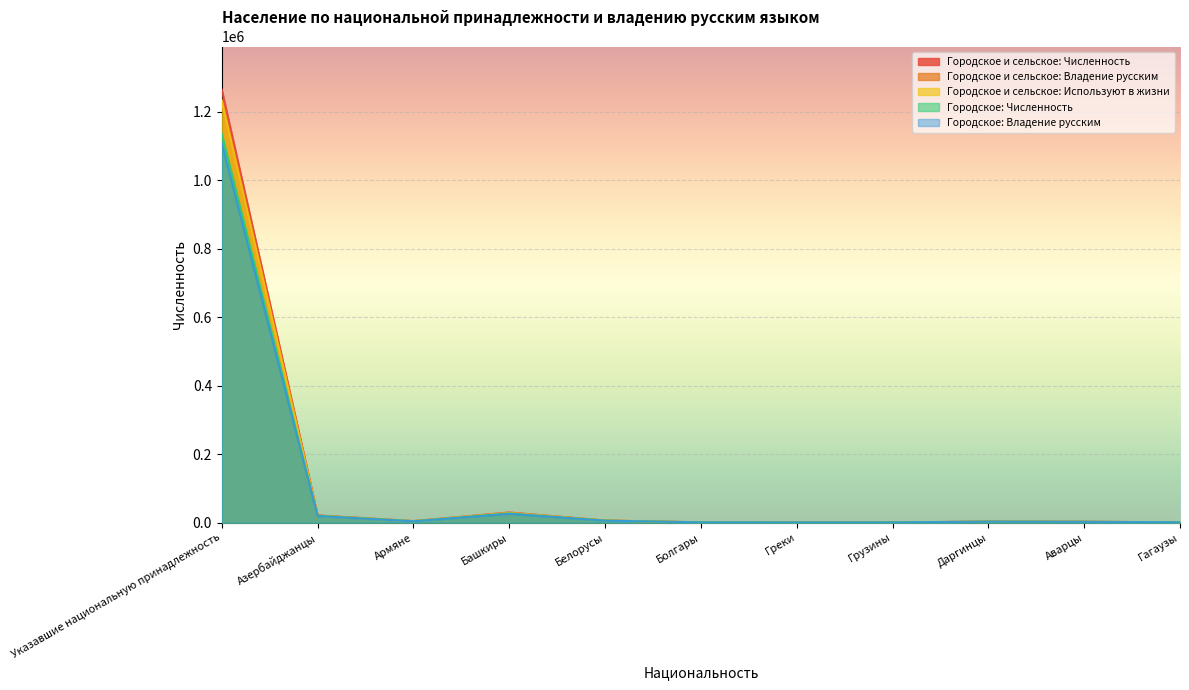

The value of Городское и сельское: Используют в жизни at Болгары is 1300. True or false?

False